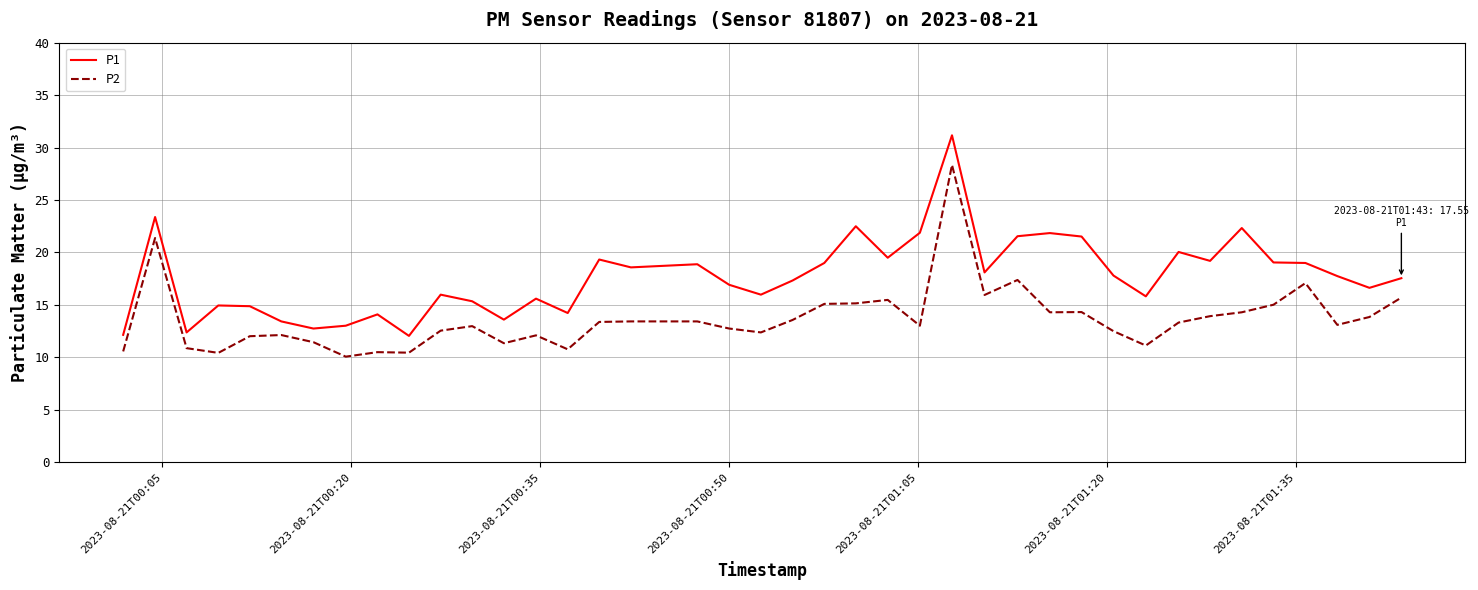

Which series has the largest total across all categories?

P1